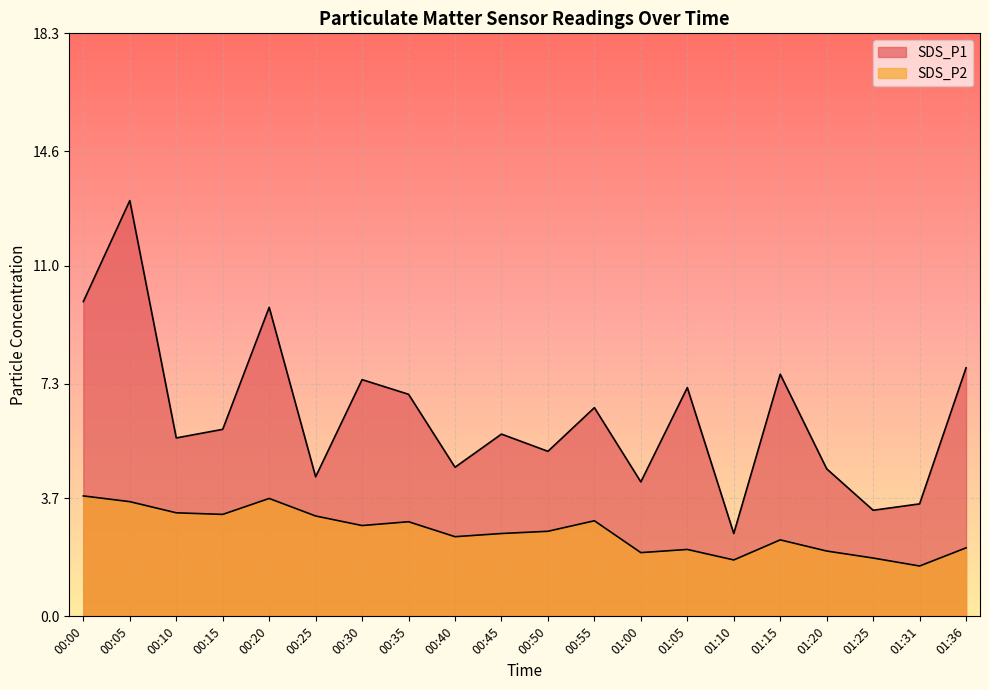

What is the label of the 18th point from the right?

00:10